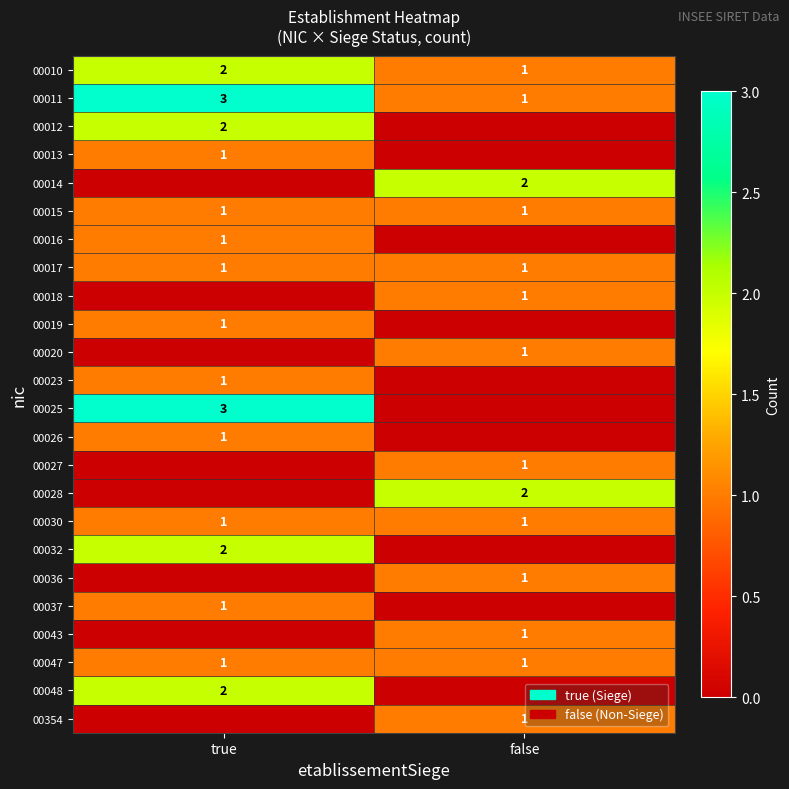

The value of 00017 at true is 2. True or false?

False